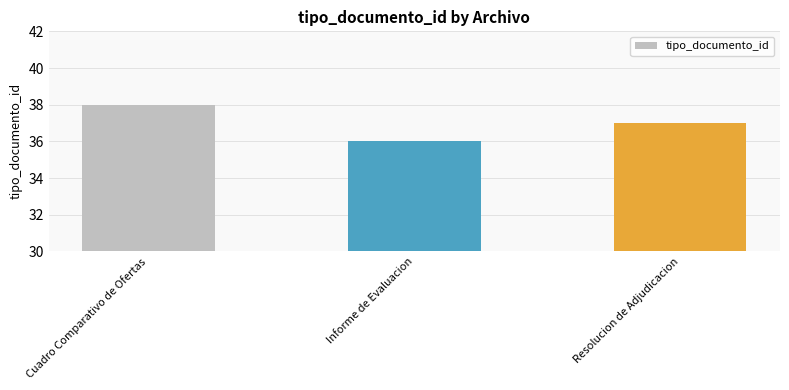

What is the sum of the values at Informe de Evaluacion and Cuadro Comparativo de Ofertas?

74